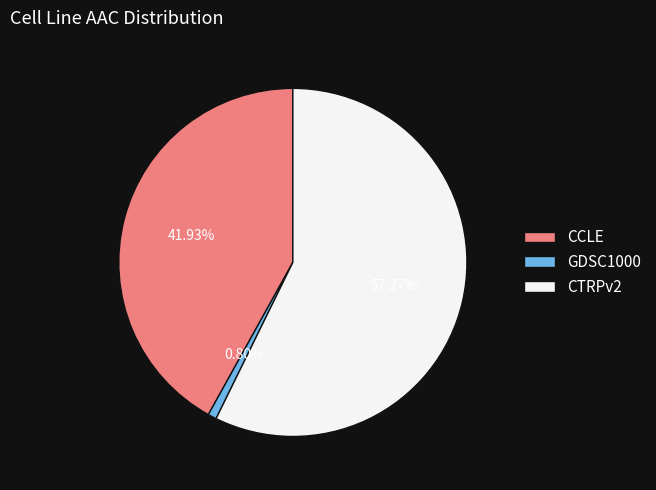

Which category has the biggest portion of the pie?

CTRPv2